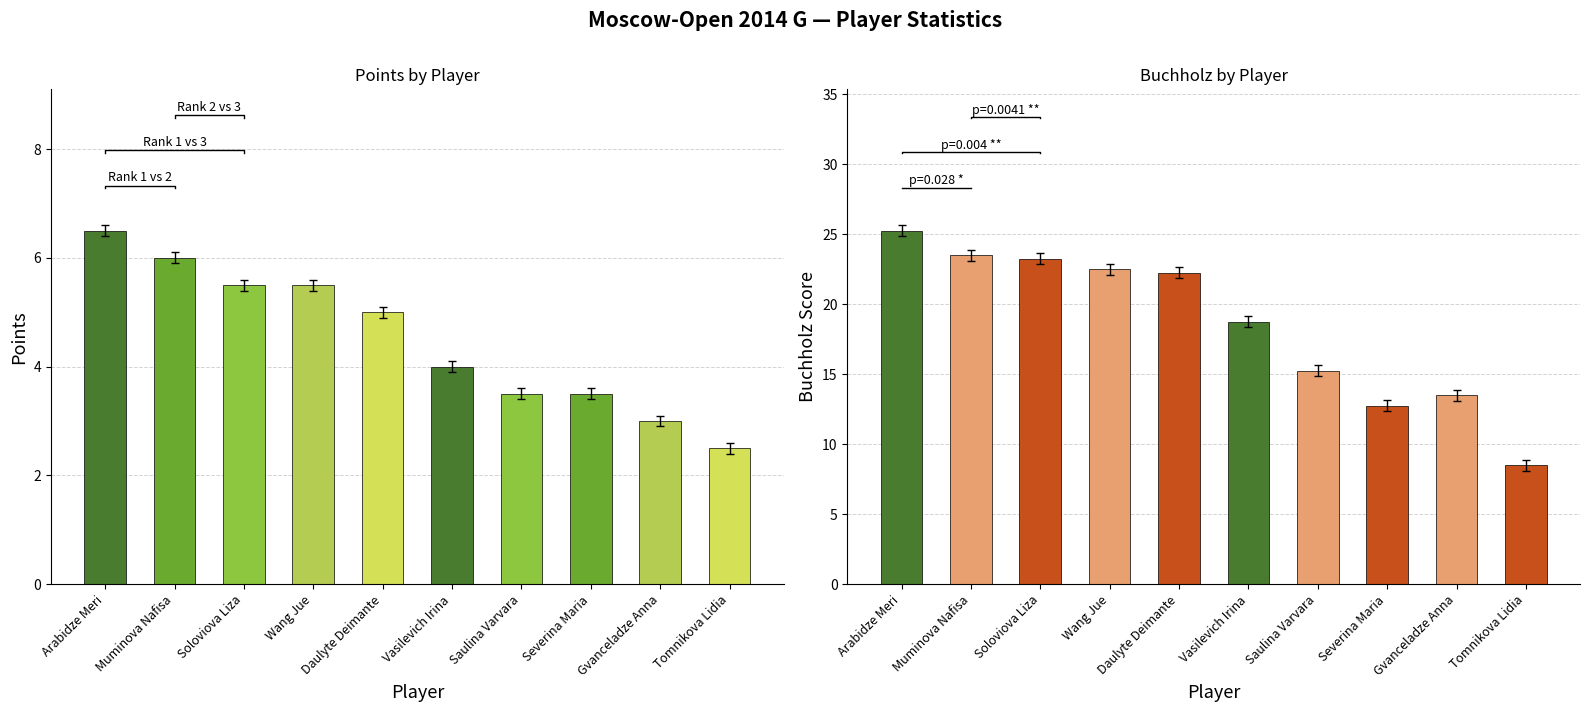

Count the Points values in the range 3 to 5.

5